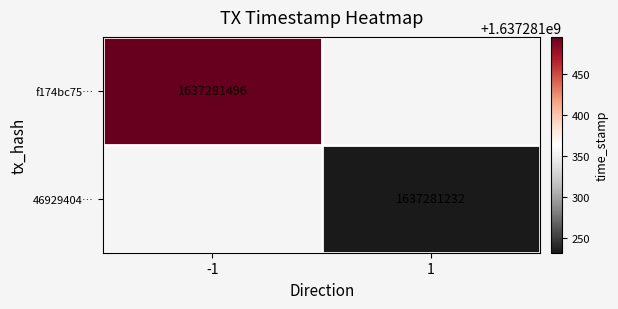

Rank the series by their average value, from highest to lowest.

f174bc75c7b761e311efbd63cd2cf793b03a410, 46929404a58a61e0447db0e09722773a65a9919